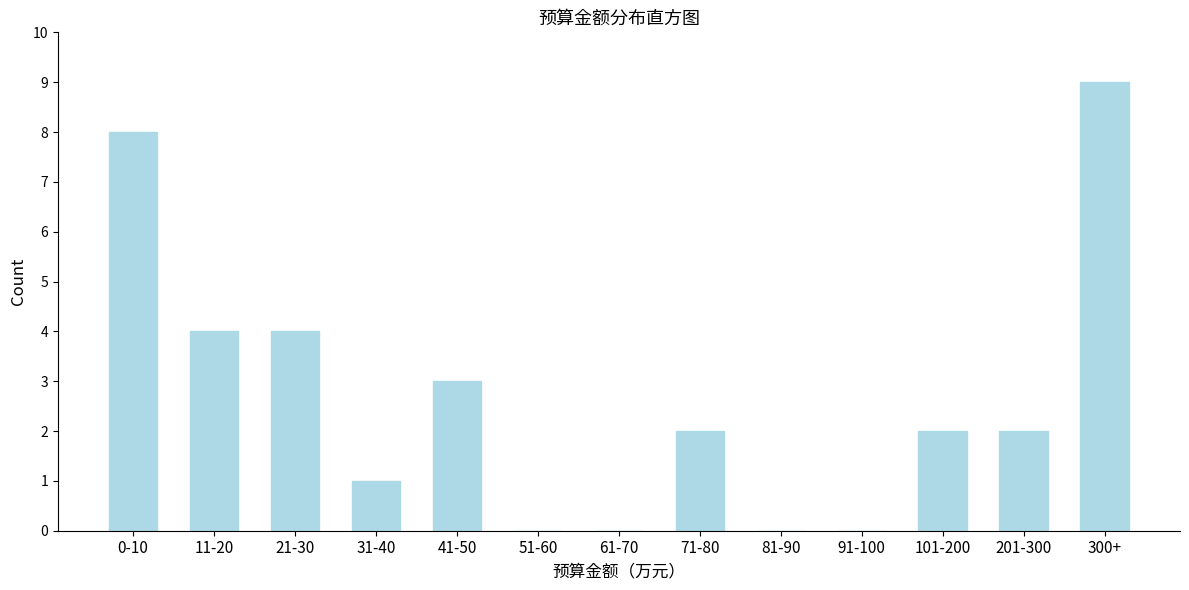

Reading left to right, extract all data points from this chart.

0-10=8	11-20=4	21-30=4	31-40=1	41-50=3	51-60=0	61-70=0	71-80=2	81-90=0	91-100=0	101-200=2	201-300=2	300+=9